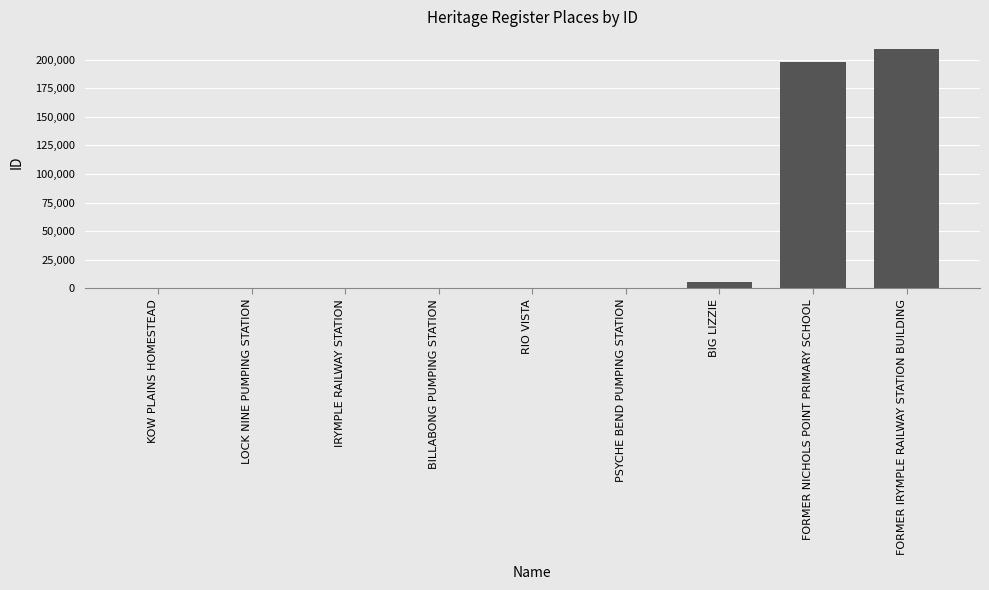

What is the sum of the values at FORMER IRYMPLE RAILWAY STATION BUILDING and PSYCHE BEND PUMPING STATION?

210218